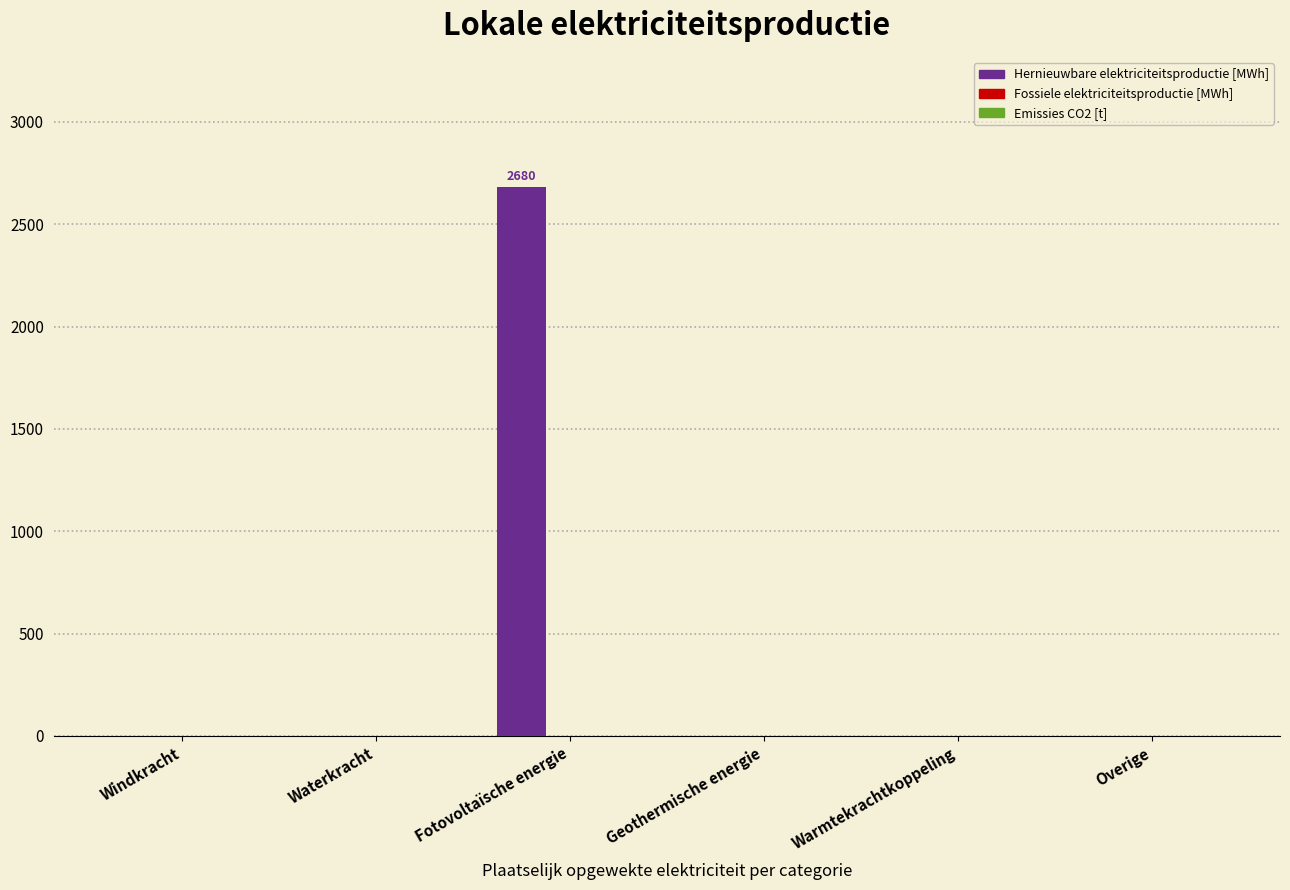

Reading right to left, extract all data points from this chart.

Overige=0.0	Warmtekrachtkoppeling=0.0	Geothermische energie=0.0	Fotovoltaïsche energie=2680.2	Waterkracht=0.0	Windkracht=0.0